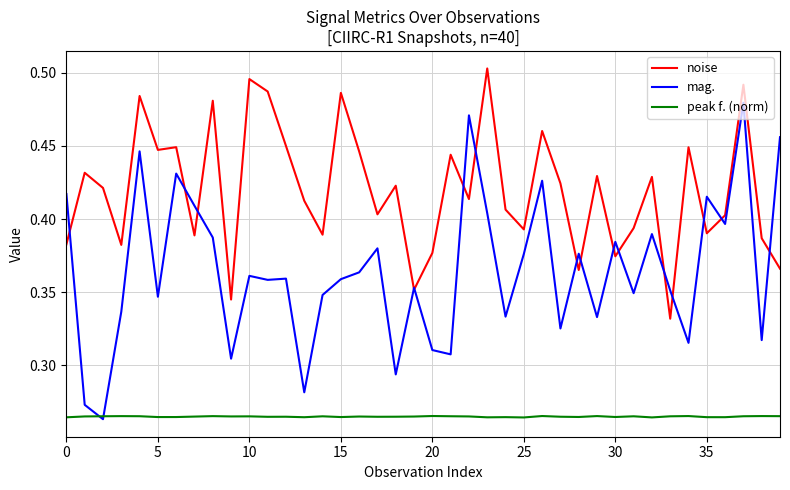

Which series has the largest total across all categories?

noise